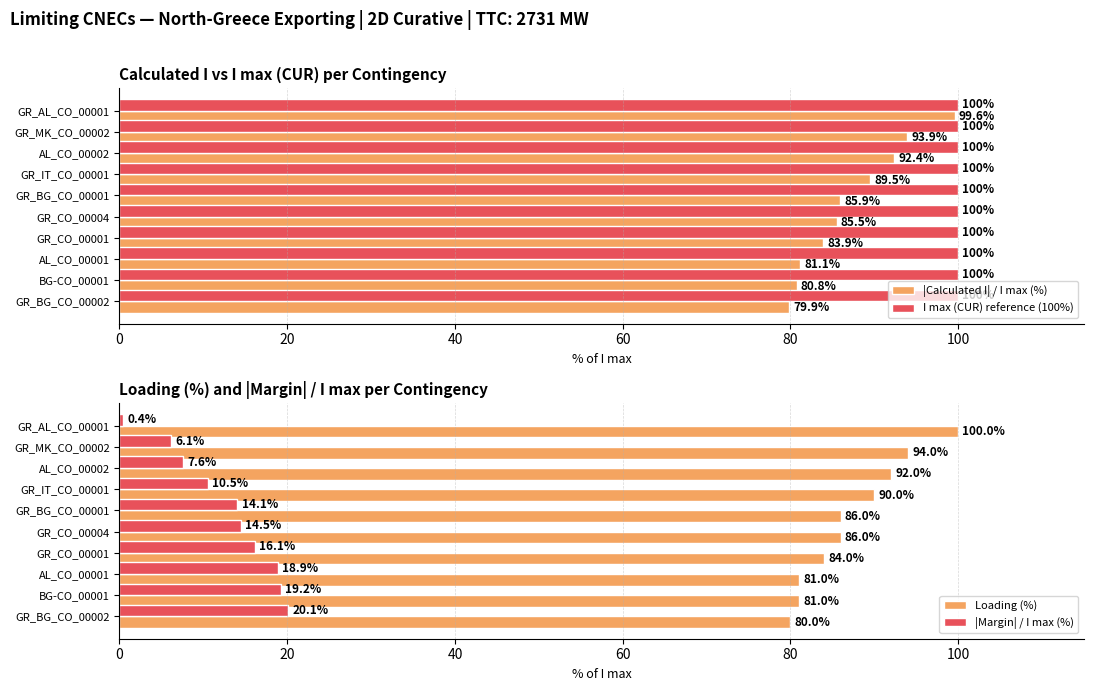

List the labels in order of |Calculated I| / I max (%) value, largest first.

GR_AL_CO_00001, GR_MK_CO_00002, AL_CO_00002, GR_IT_CO_00001, GR_BG_CO_00001, GR_CO_00004, GR_CO_00001, AL_CO_00001, BG-CO_00001, GR_BG_CO_00002